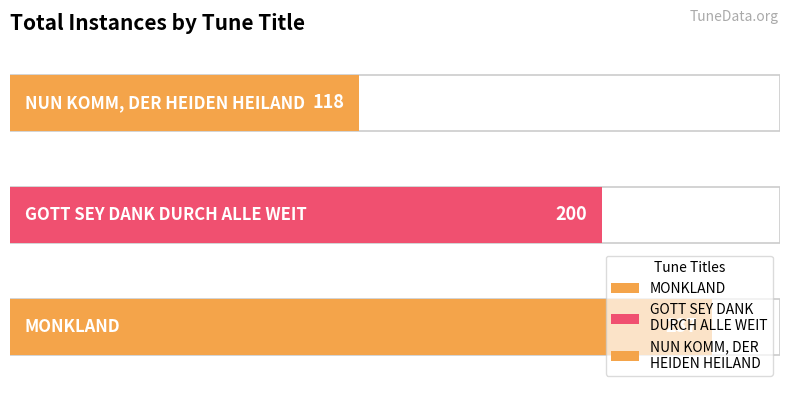

Count the number of data series in this chart.

1